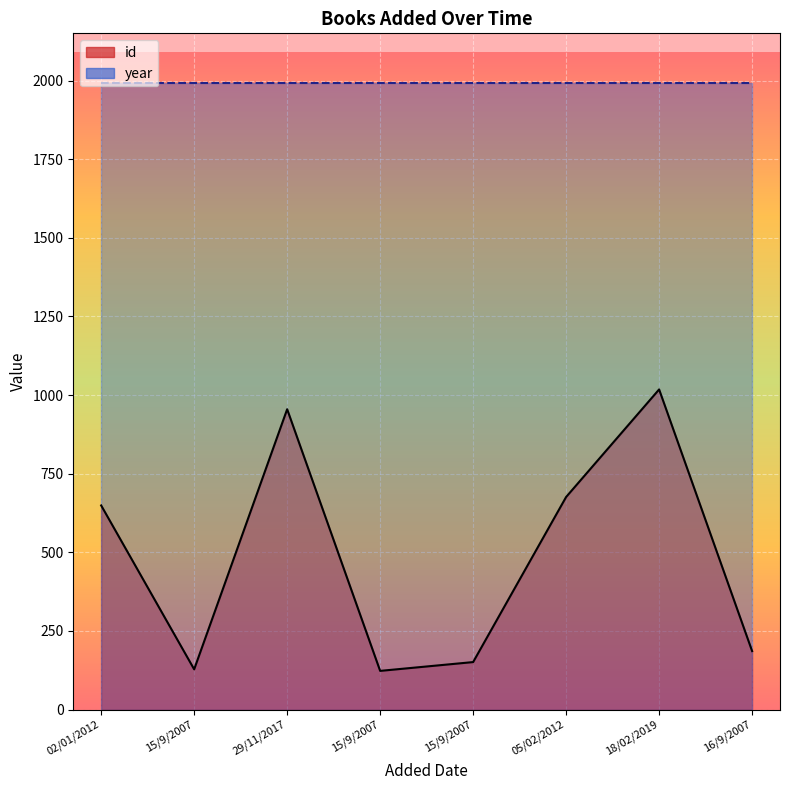

Where is the data nearest to the value 570?

02/01/2012